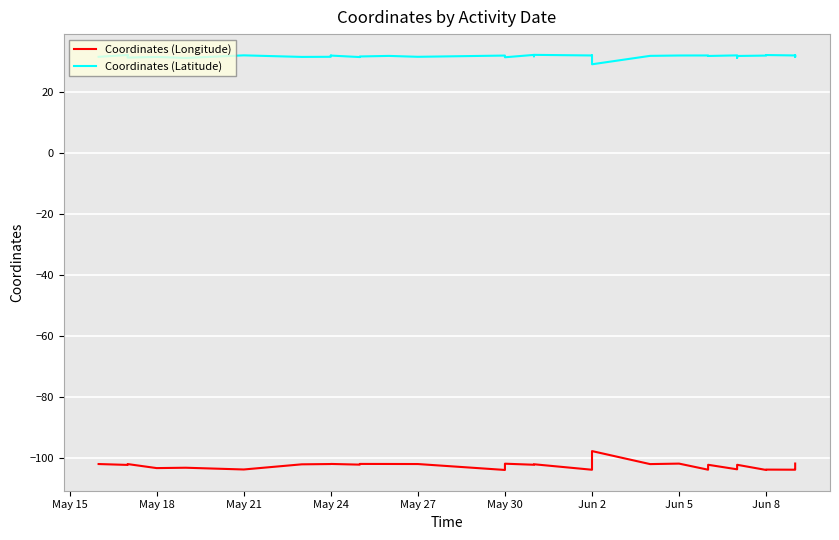

How many data points does each series have?

40